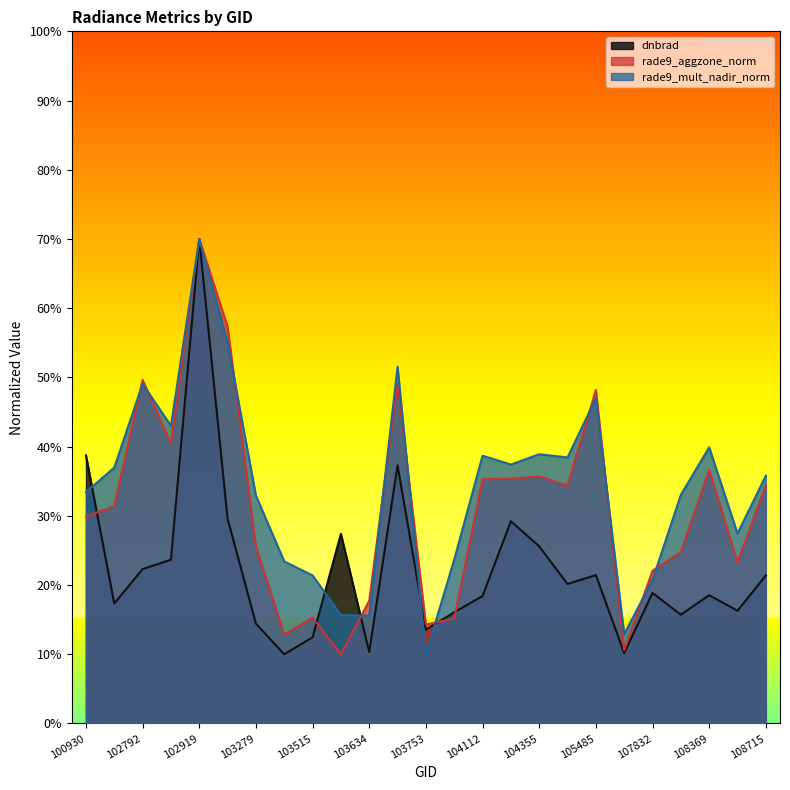

At how many categories does at least one series exceed 0?

25